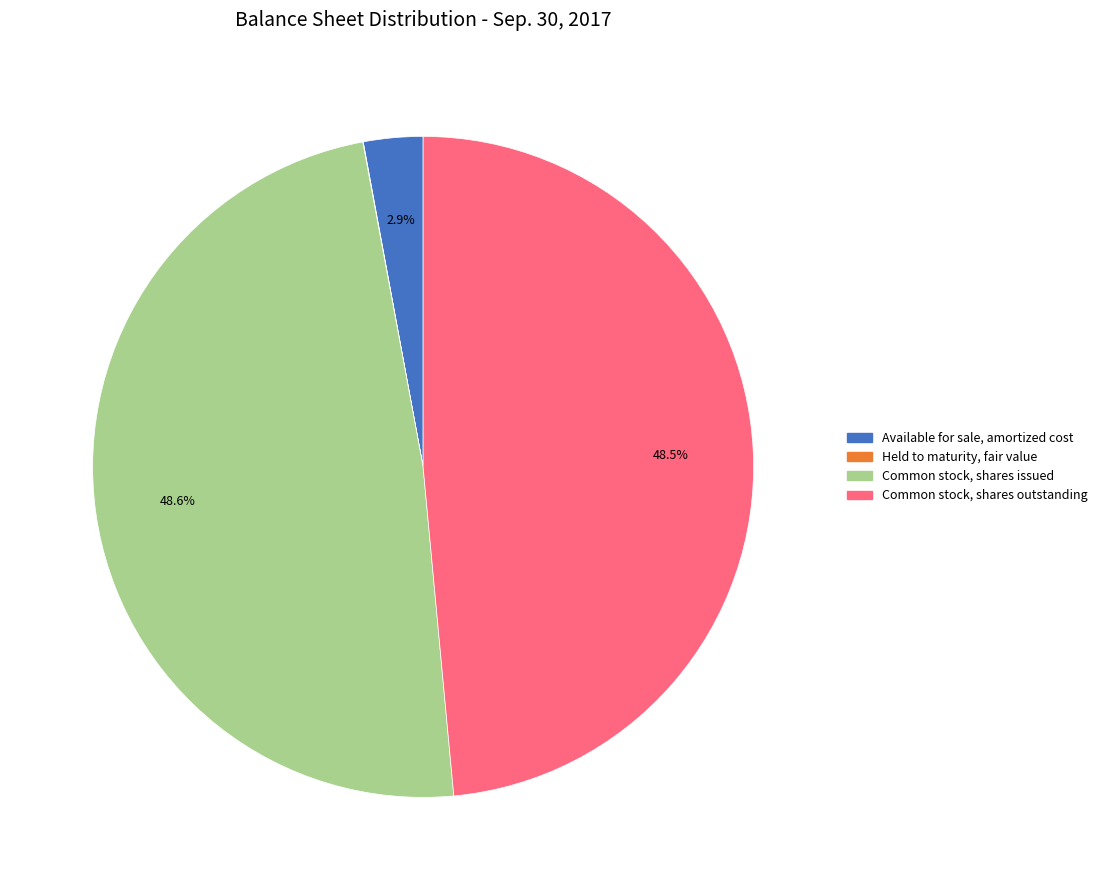

Between Common stock, shares issued and Available for sale, amortized cost, which is larger?

Common stock, shares issued